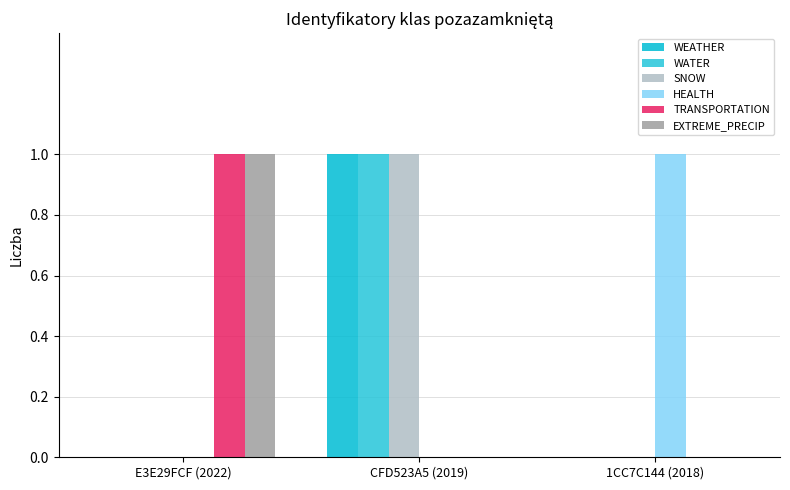

The WEATHER series shows 2 at CFD523A5 (2019). True or false?

False